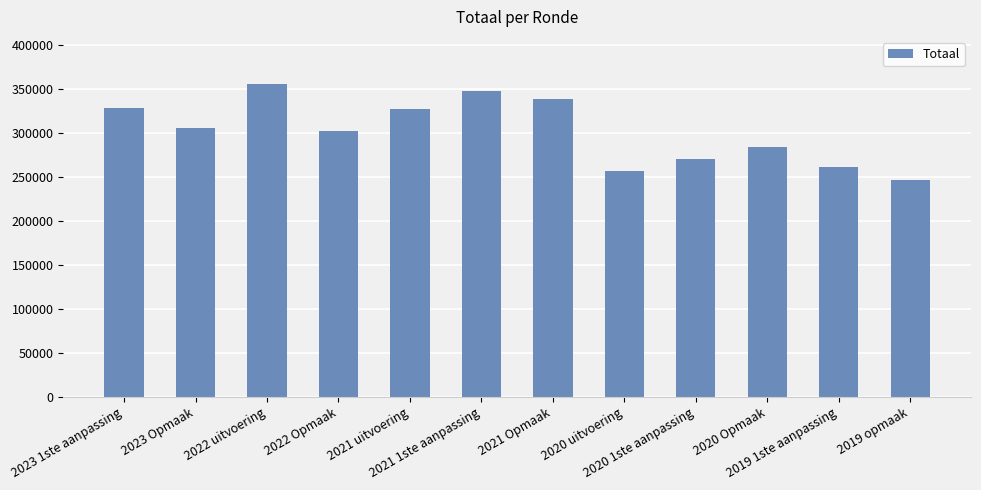

Approximately how many times larger is the value at 2019 1ste aanpassing compared to 2022 Opmaak?

0.9